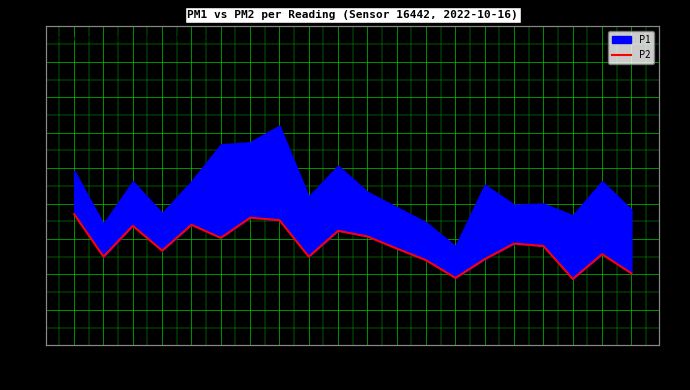

At which category does the data reach its first local peak?

01:03